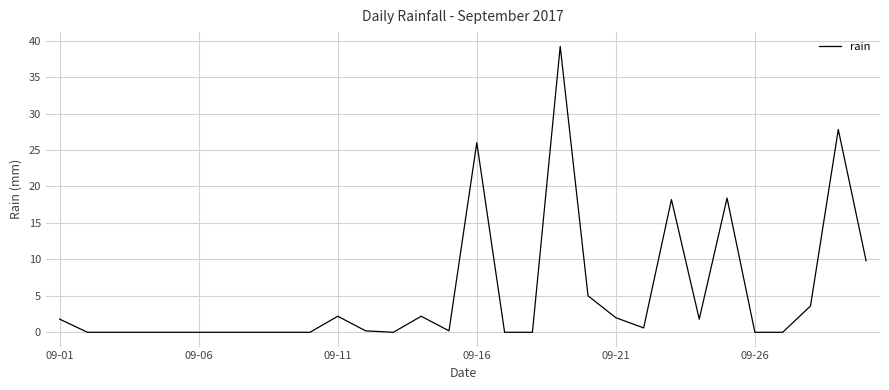

What is the difference between the second highest and second lowest values?

27.8